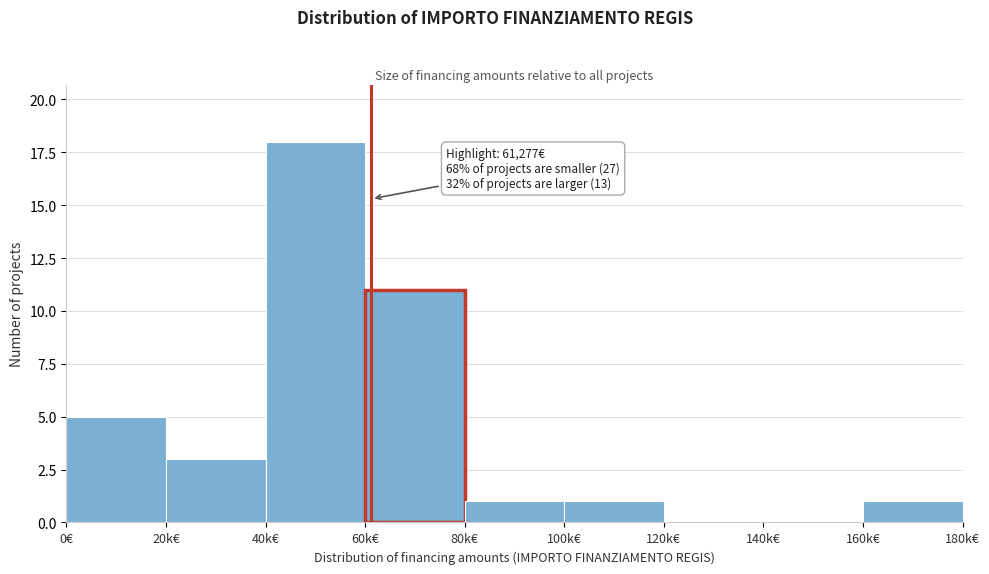

Reading left to right, transcribe all the data shown in this chart.

0€=5	20k€=3	40k€=18	60k€=11	80k€=1	100k€=1	120k€=0	140k€=0	160k€=1